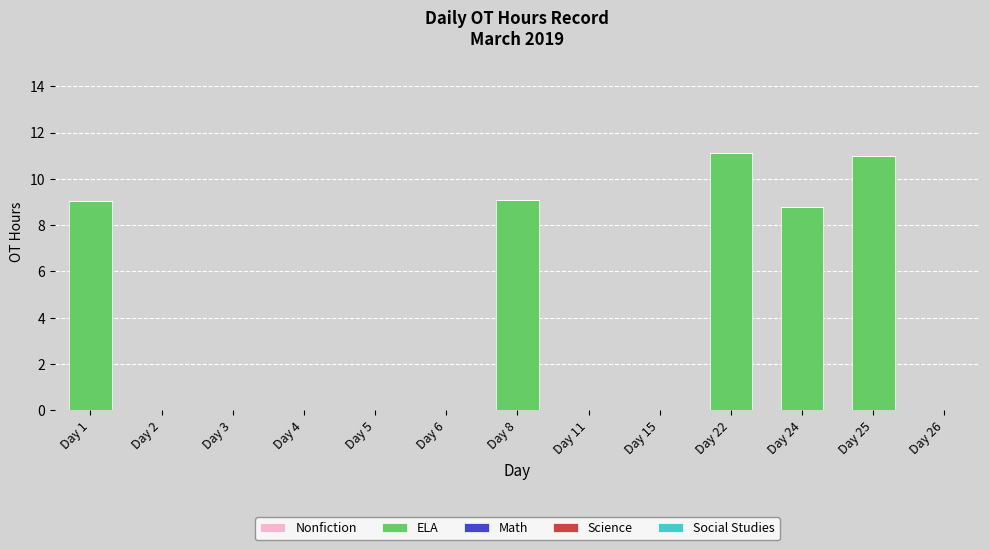

What is the greatest value displayed?

11.1